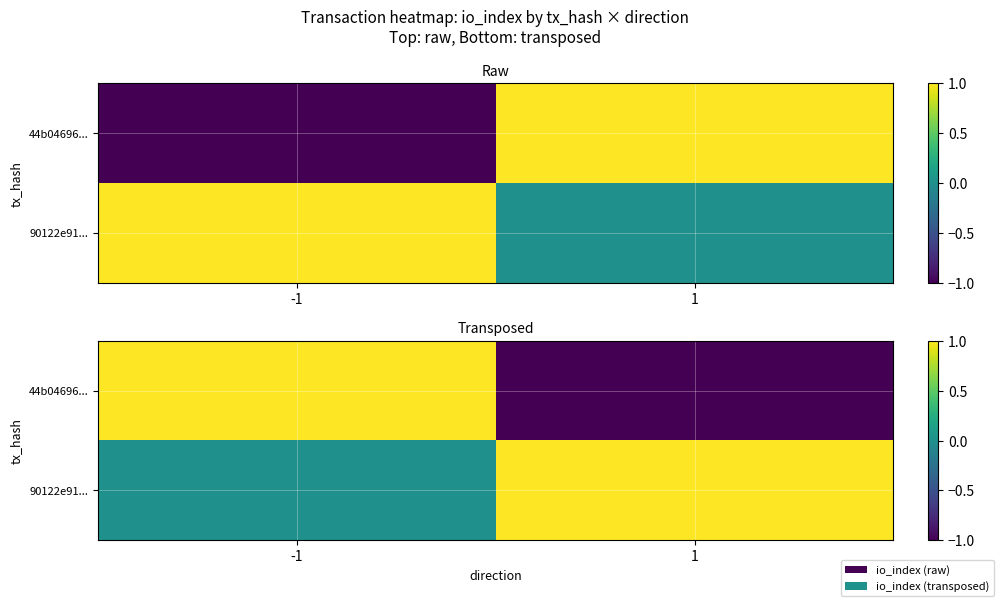

List the series in order of their overall mean, highest first.

90122e91..., 44b04696...